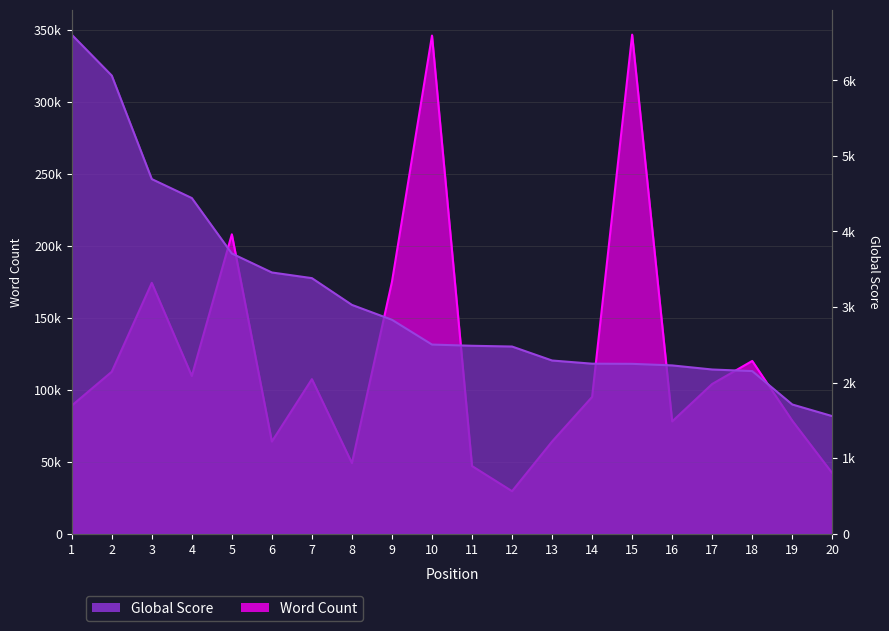

What is the minimum value shown in the chart?

1555